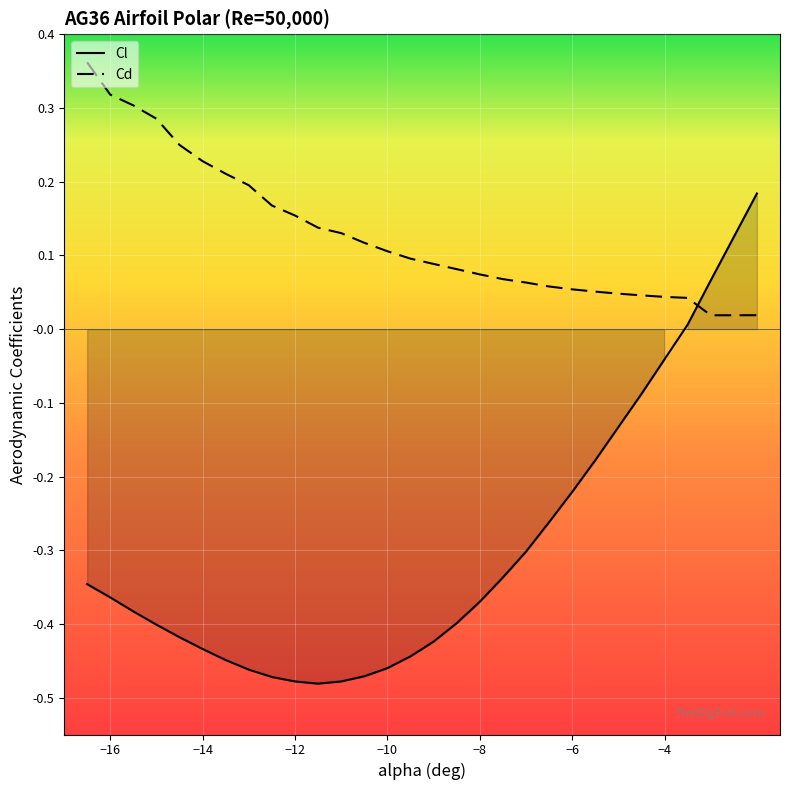

How many lines are shown in the chart?

2